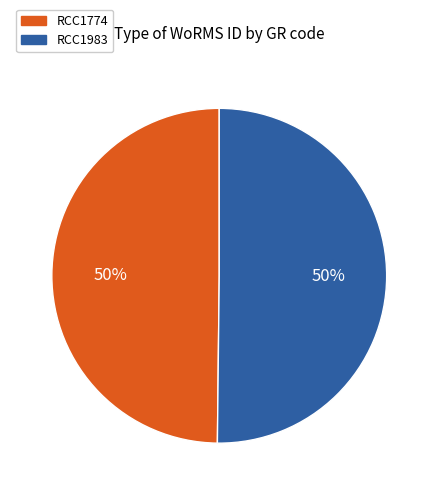

To the nearest percent, what percentage of the pie is RCC1983?

50%